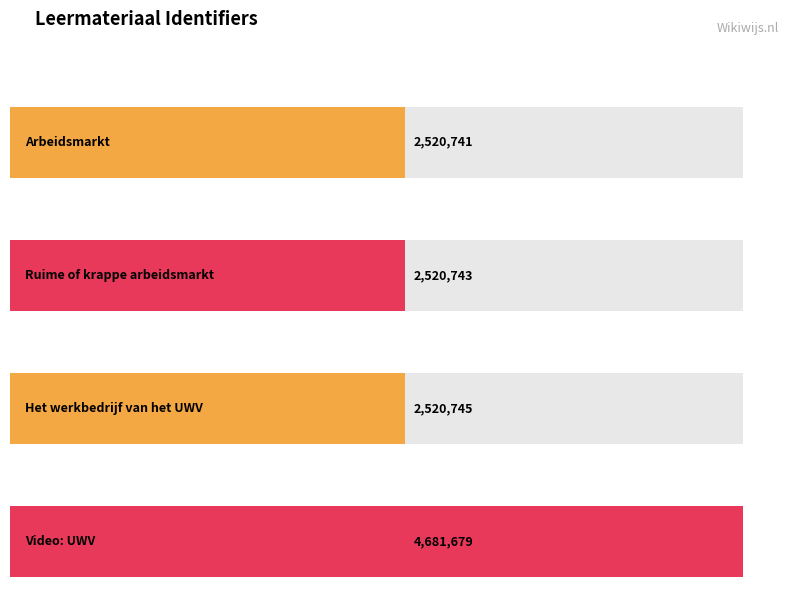

What is the label of the 1st bar from the right?

Video: UWV